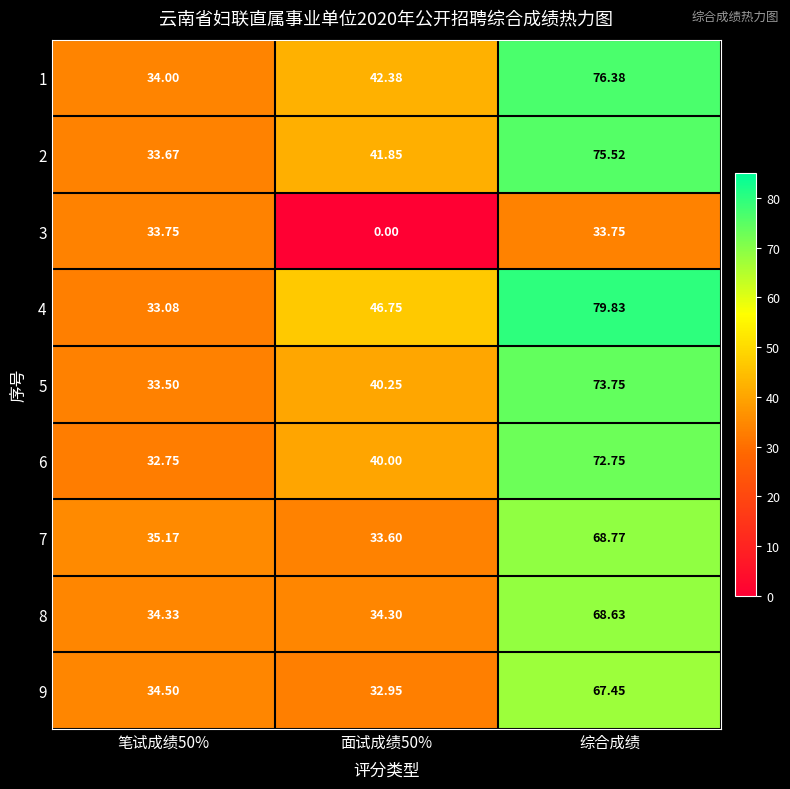

What is the difference between the highest and lowest values at 面试成绩50%?

46.8